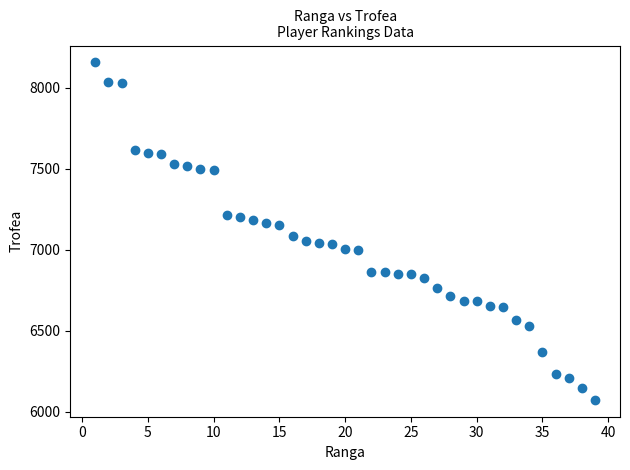

What is the range of Y values (max minus min)?

2082